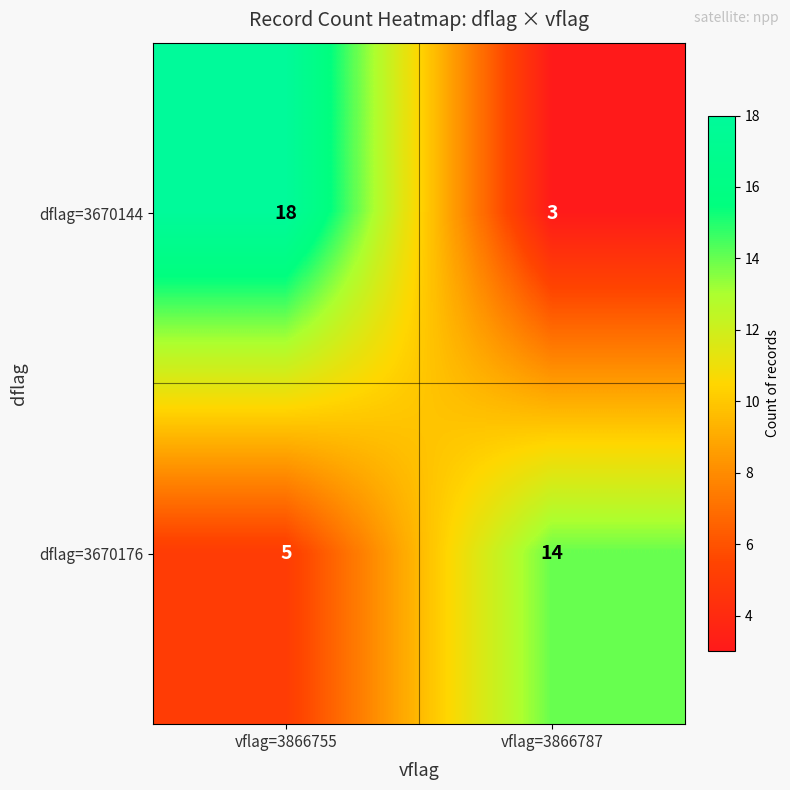

Reading right to left, extract all data points from this chart.

dflag=3670144: 3	18
dflag=3670176: 14	5